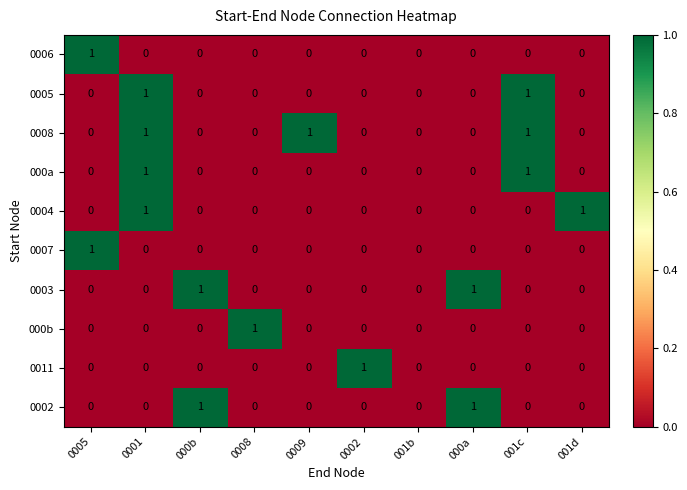

The 000b series shows 0 at 001b. True or false?

True